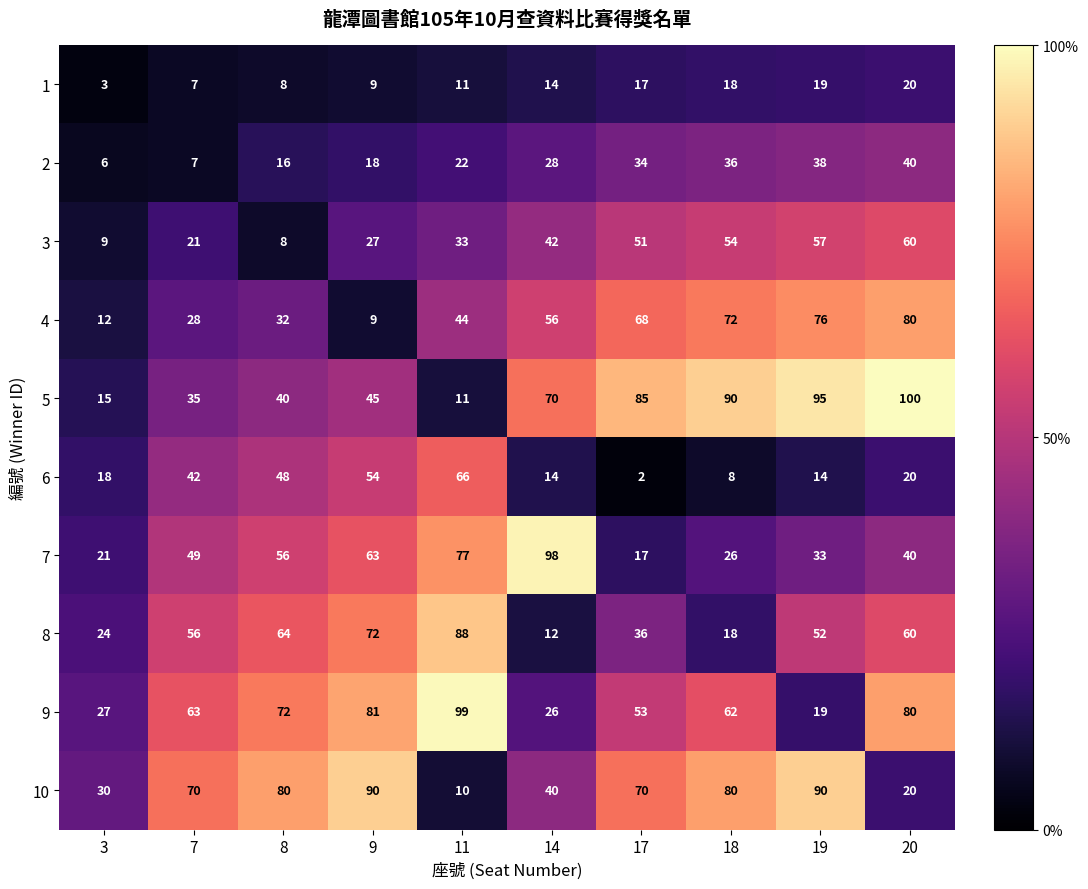

Which label corresponds to the largest value in the chart?

20